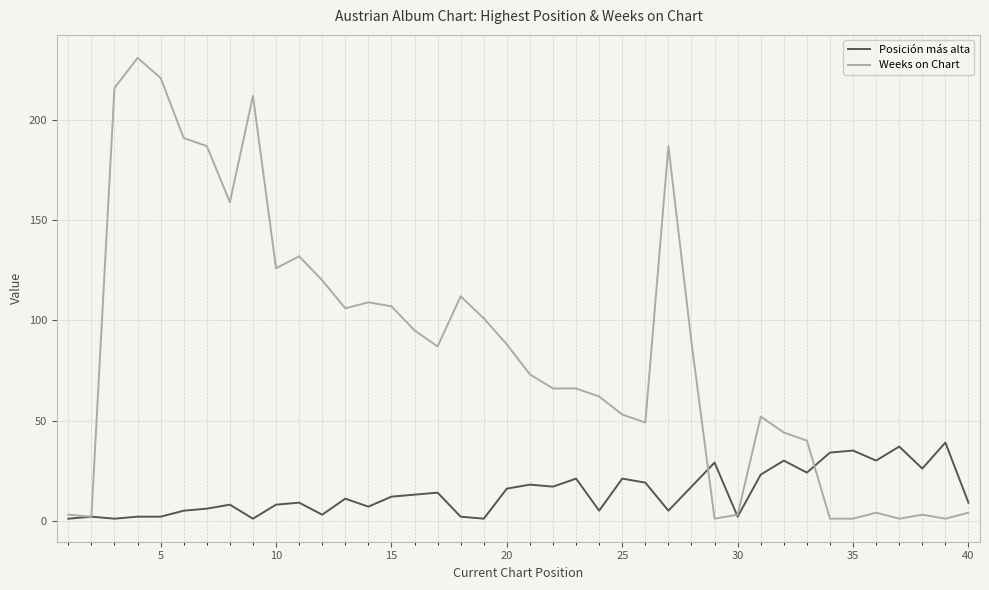

Which series has the widest spread of values?

Weeks on Chart